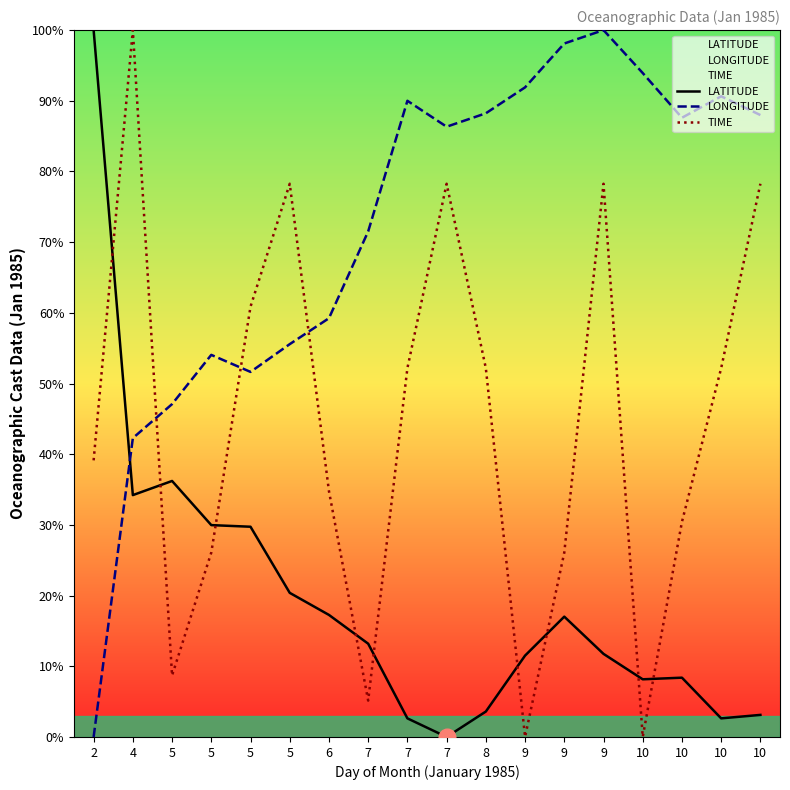

Which series has the largest total across all categories?

LONGITUDE